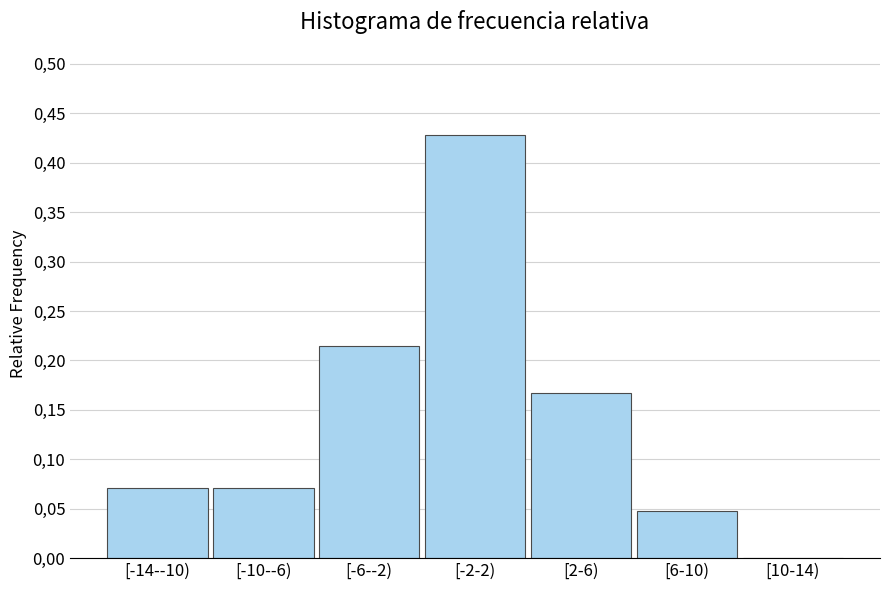

Are the bars horizontal?

No